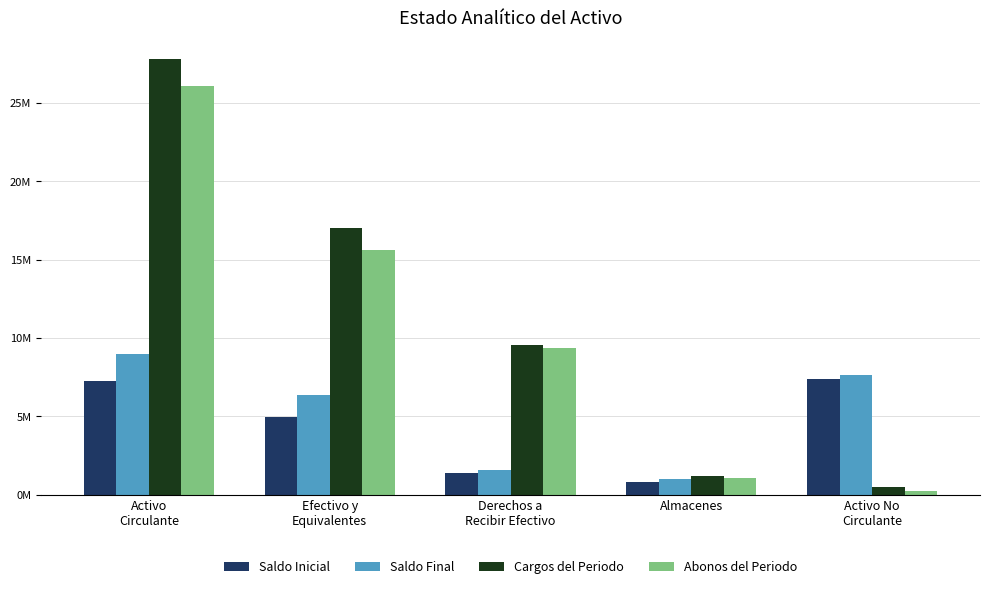

At how many categories does at least one series exceed 3586809?

4